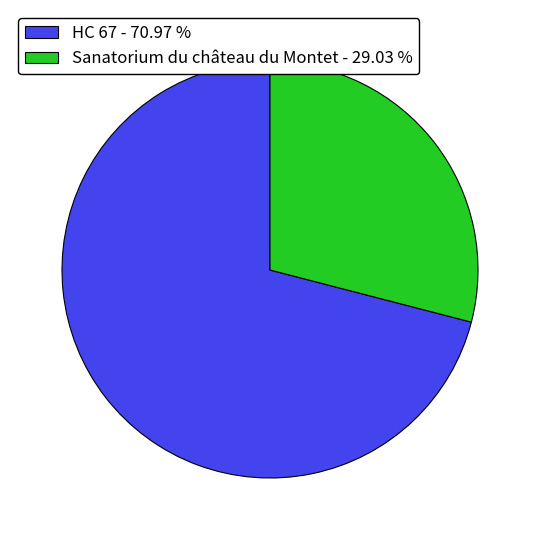

True or false: HC 67 accounts for 66% of the total.

False